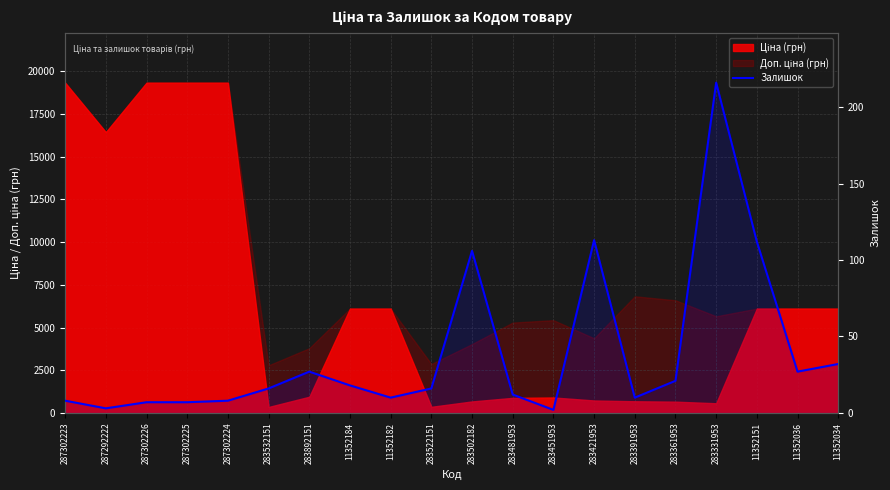

What is the label of the 7th point from the left?

283892151